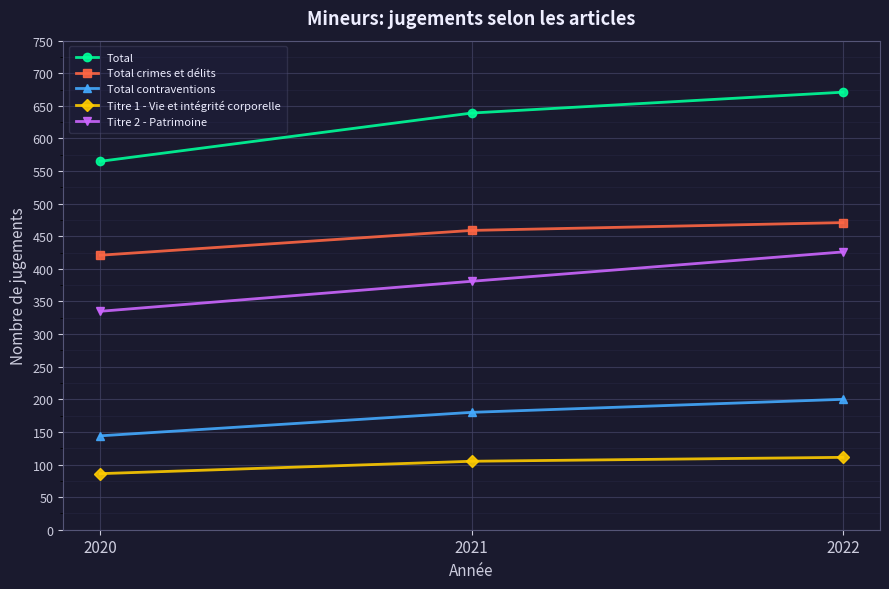

How many Titre 2 - Patrimoine values are between 335 and 426?

3